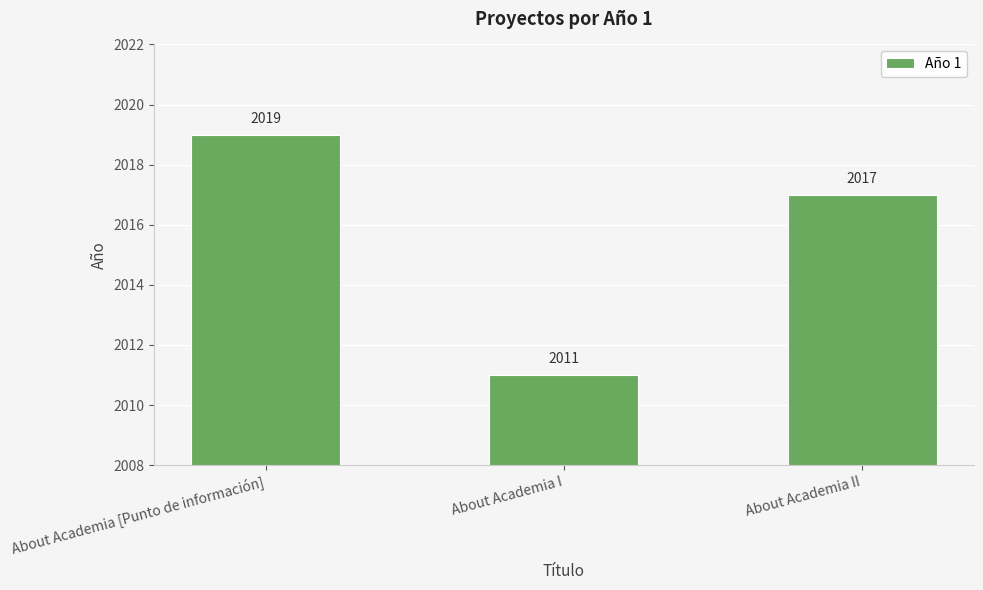

What is the average value?

2016